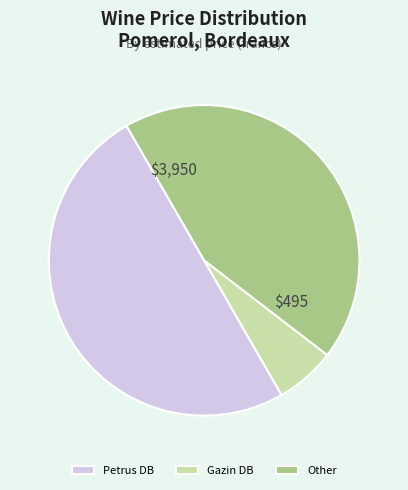

Which slice is the smallest?

Gazin DB